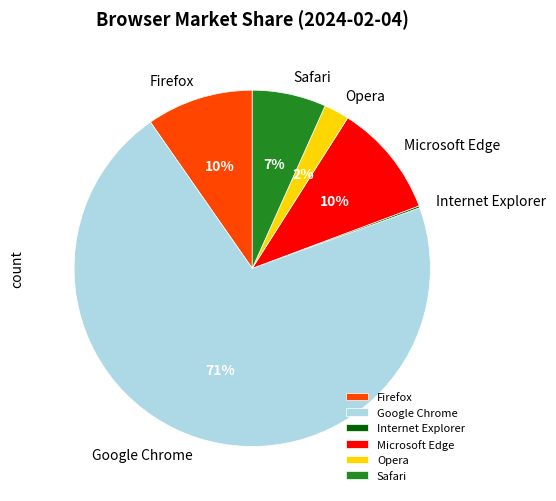

Which category accounts for the majority?

Google Chrome